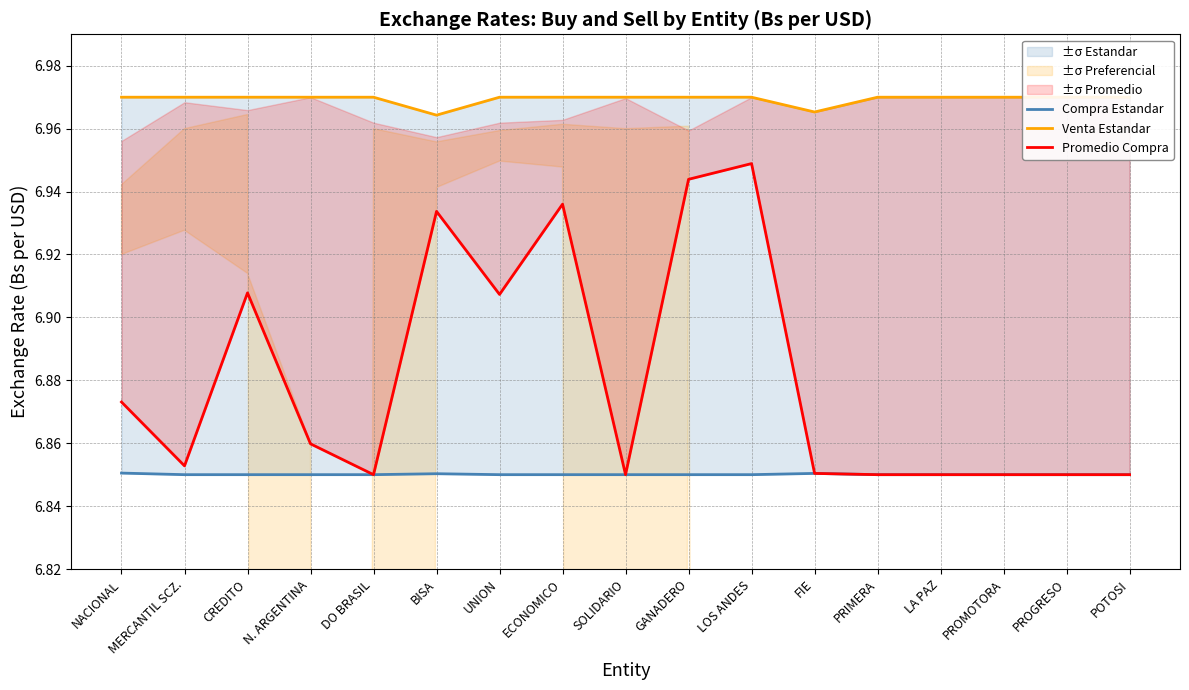

List the series in order of their overall mean, highest first.

Venta Estandar, Promedio Compra, Compra Estandar